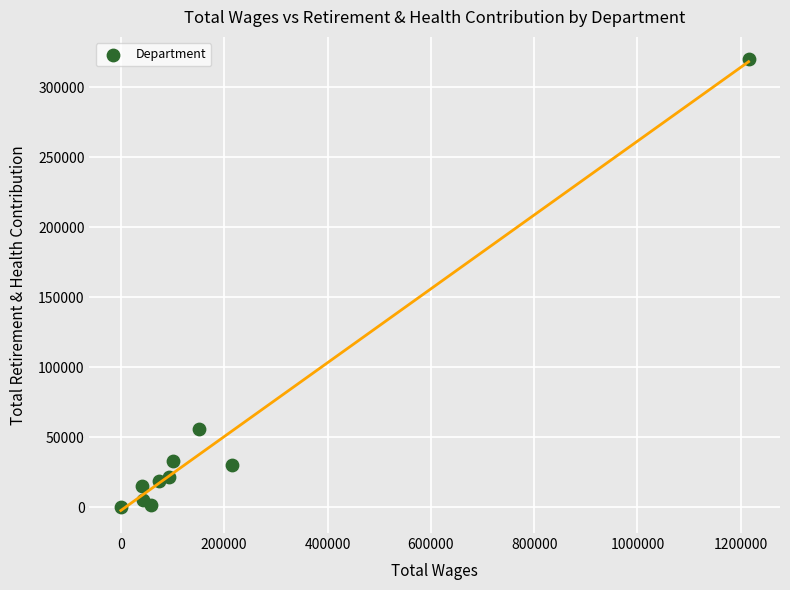

What is the average X value?

199230